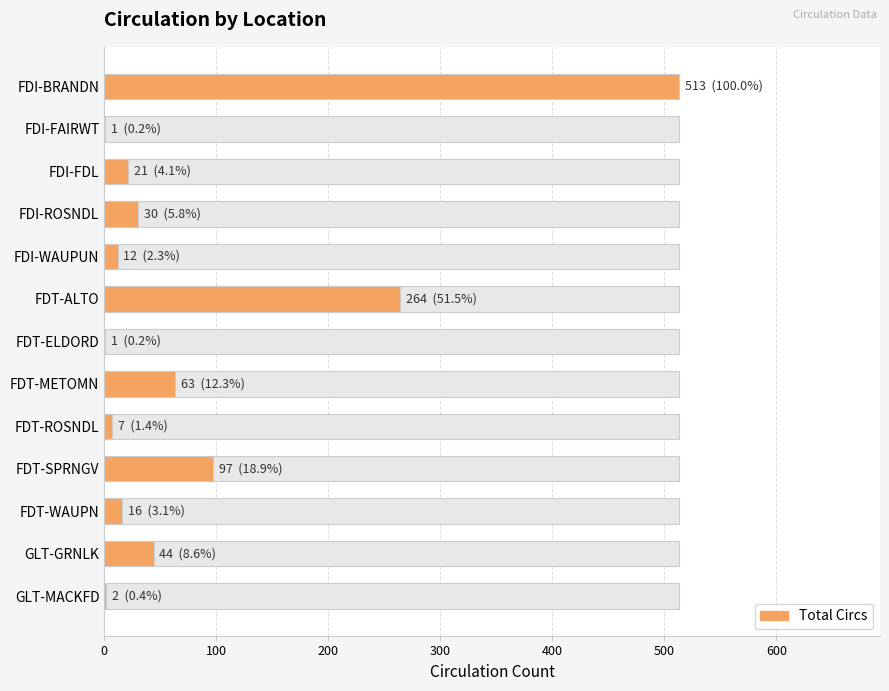

What is the difference between the maximum and second lowest values?

512